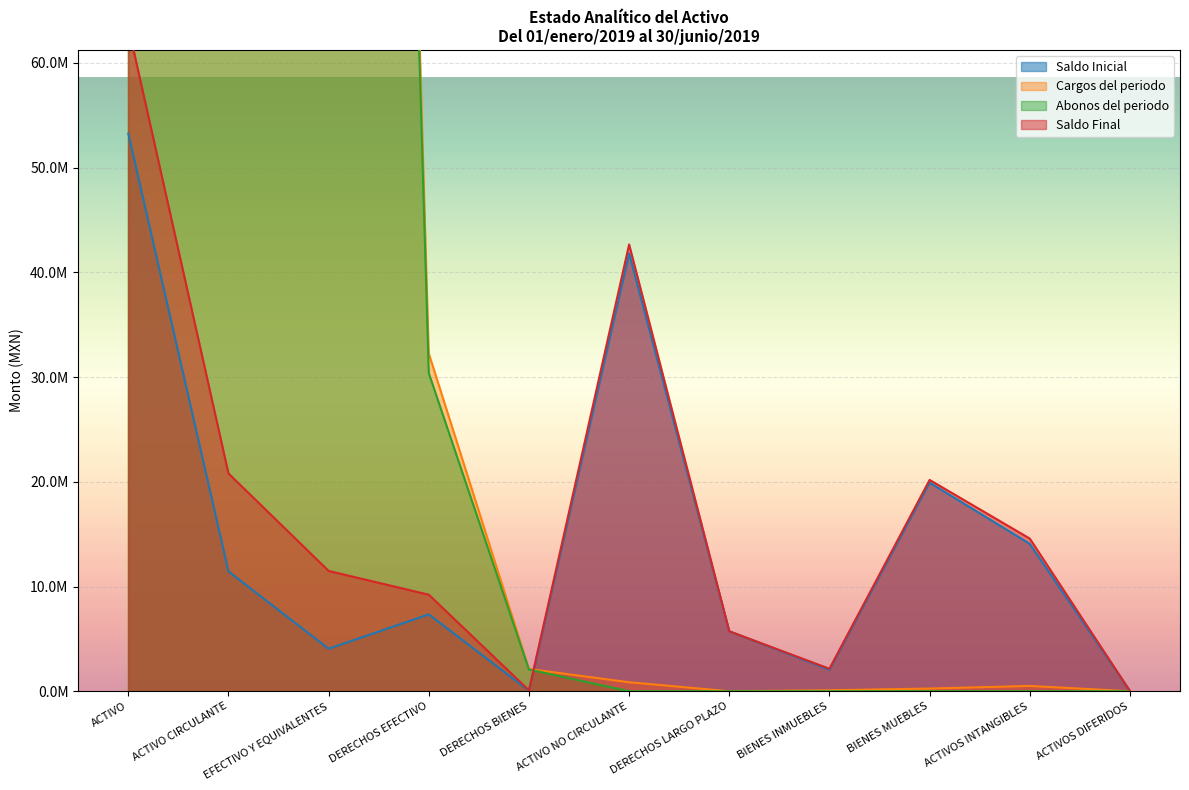

True or false: Saldo Inicial has more than 1 interior local peaks.

True